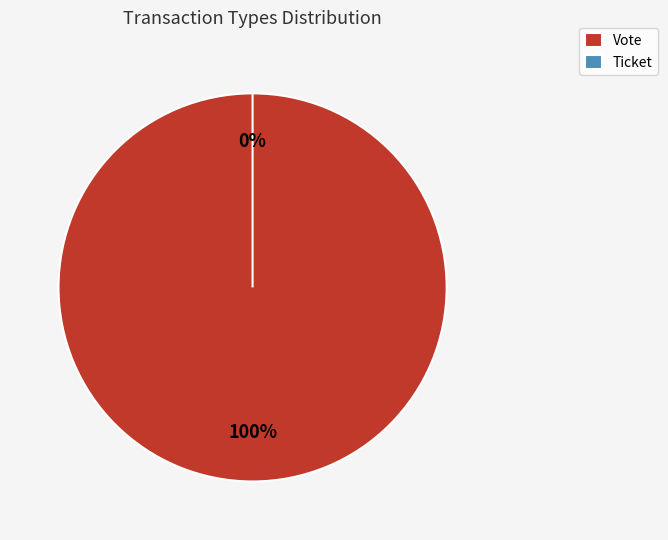

What is the majority slice?

Vote